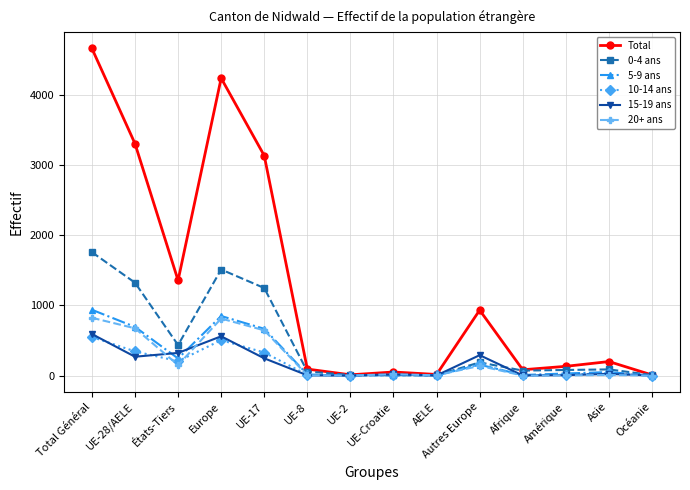

How many categories are shown in the chart?

14